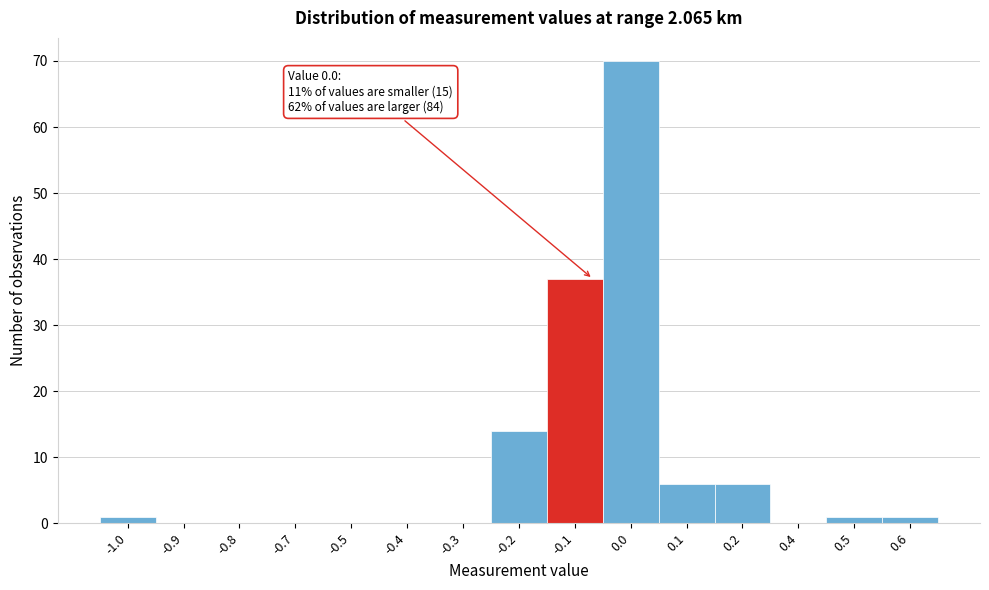

Reading right to left, transcribe all the data shown in this chart.

0.6=1	0.5=1	0.4=0	0.2=6	0.1=6	0.0=70	-0.1=37	-0.2=14	-0.3=0	-0.4=0	-0.5=0	-0.7=0	-0.8=0	-0.9=0	-1.0=1